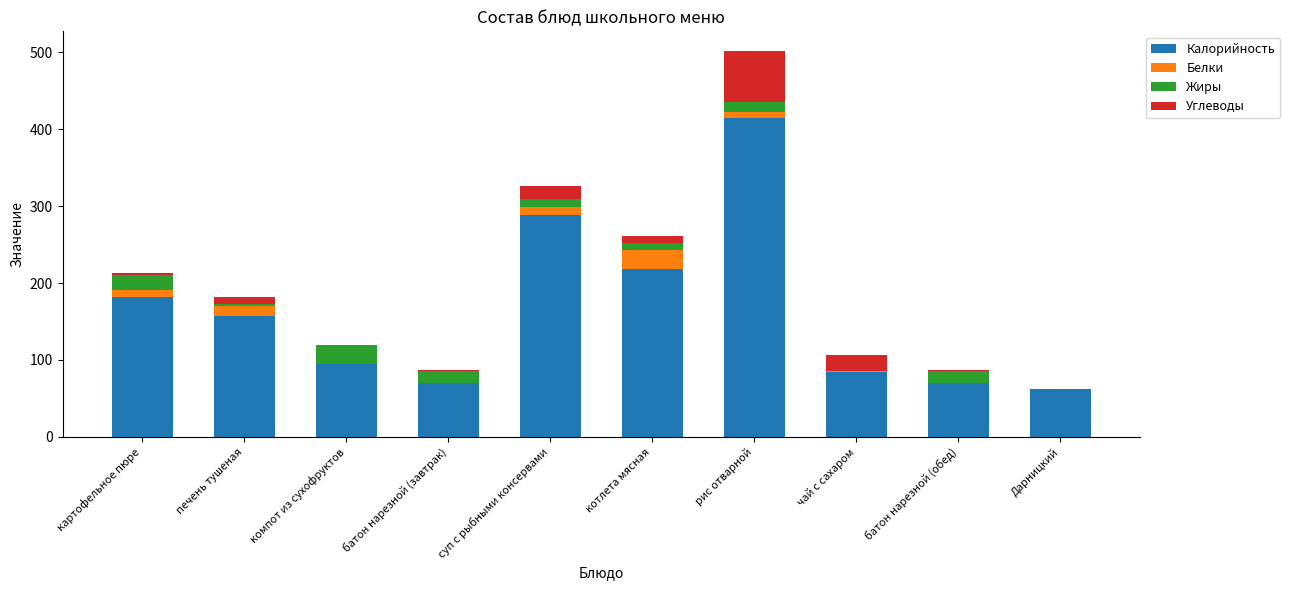

What is the maximum value for Калорийность?

414.6